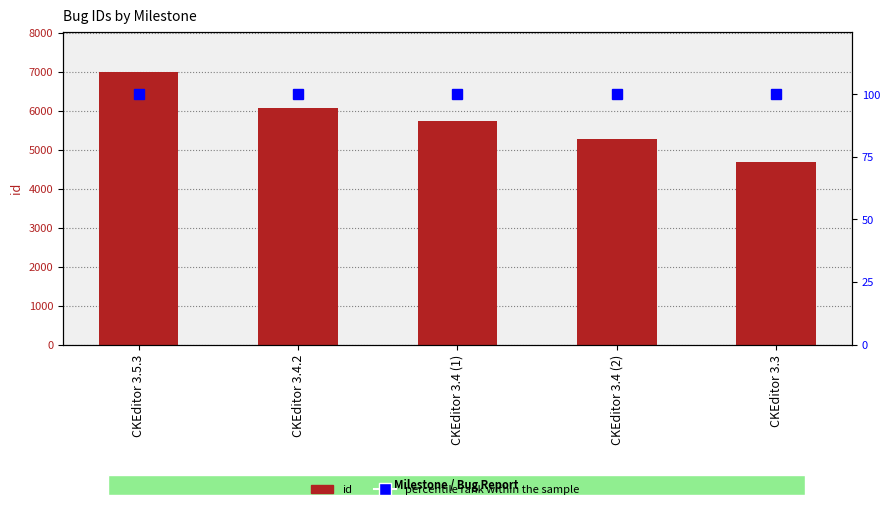

Reading left to right, extract all data points from this chart.

id: CKEditor 3.5.3=6987	CKEditor 3.4.2=6083	CKEditor 3.4 (1)=5735	CKEditor 3.4 (2)=5280	CKEditor 3.3=4682
percentile rank within the sample: CKEditor 3.5.3=100	CKEditor 3.4.2=100	CKEditor 3.4 (1)=100	CKEditor 3.4 (2)=100	CKEditor 3.3=100